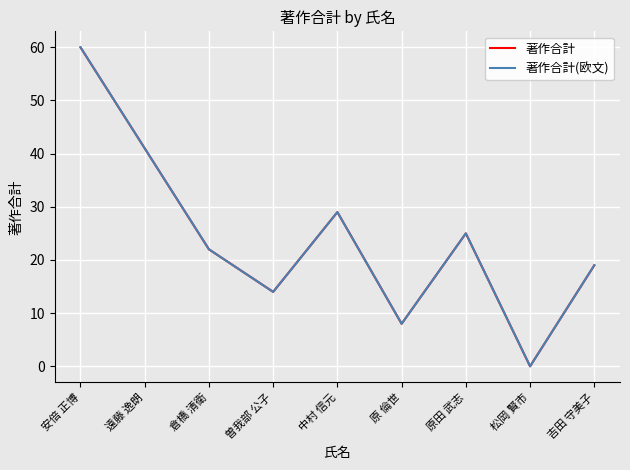

Does the chart have visible grid lines?

Yes